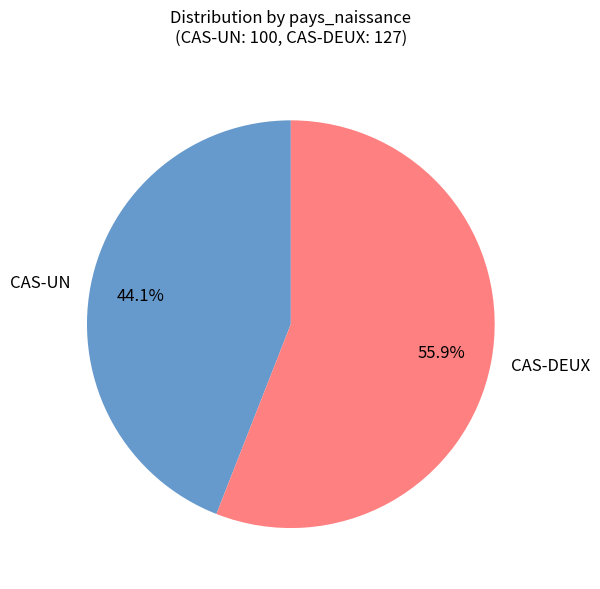

Is the sum of CAS-DEUX and CAS-UN greater than half?

Yes